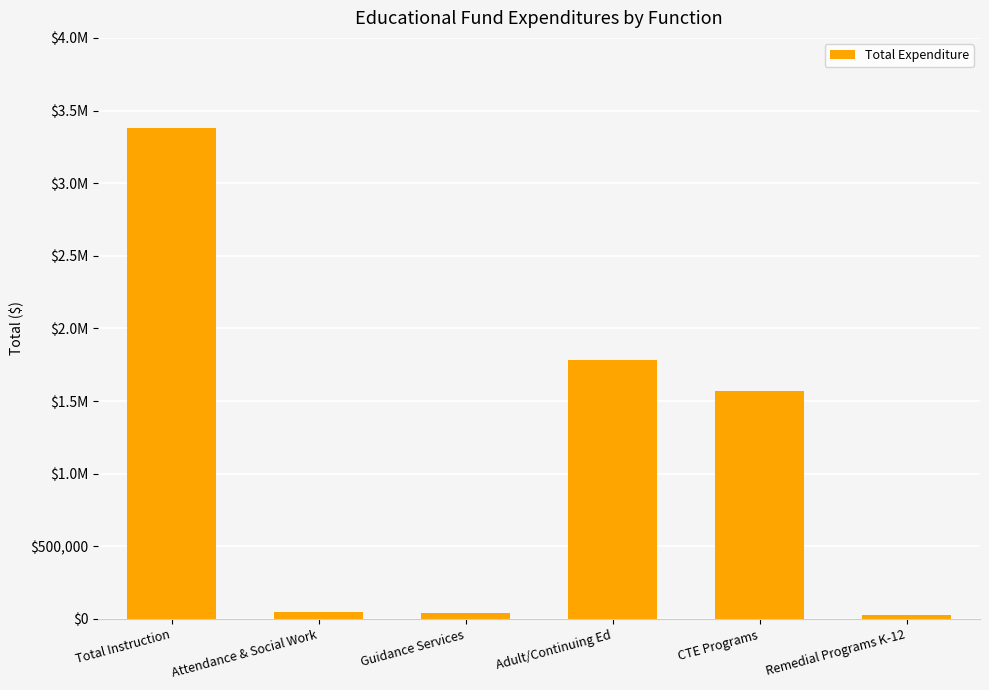

Rank the categories by value from highest to lowest.

Total Instruction, Adult/Continuing Ed, CTE Programs, Attendance & Social Work, Guidance Services, Remedial Programs K-12